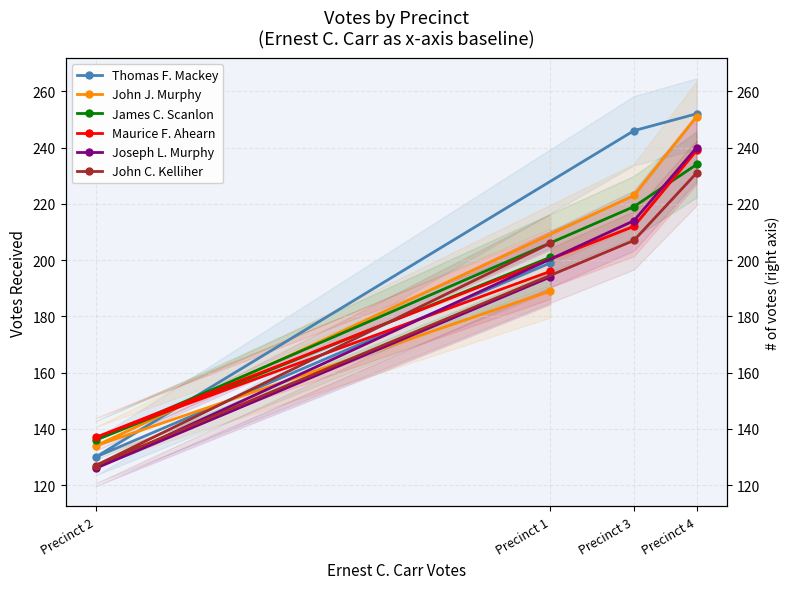

What is the difference between the second highest and minimum values in the John J. Murphy series?

89